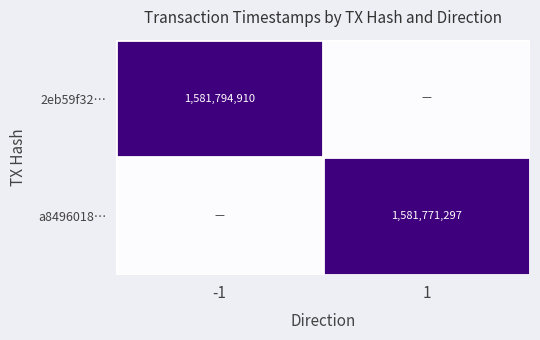

True or false: a8496018… has a value of 1581771297 at 1.

True